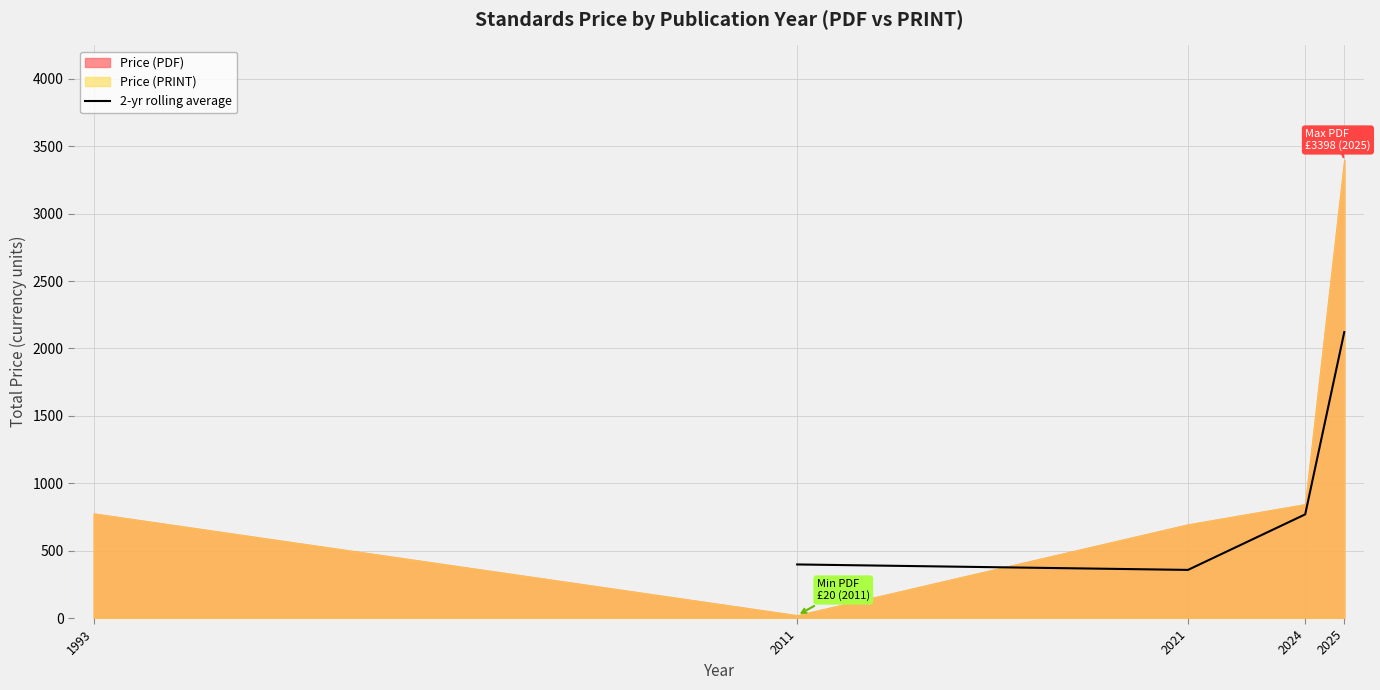

The 2-yr rolling average series shows 1112.6 at 2024. True or false?

False